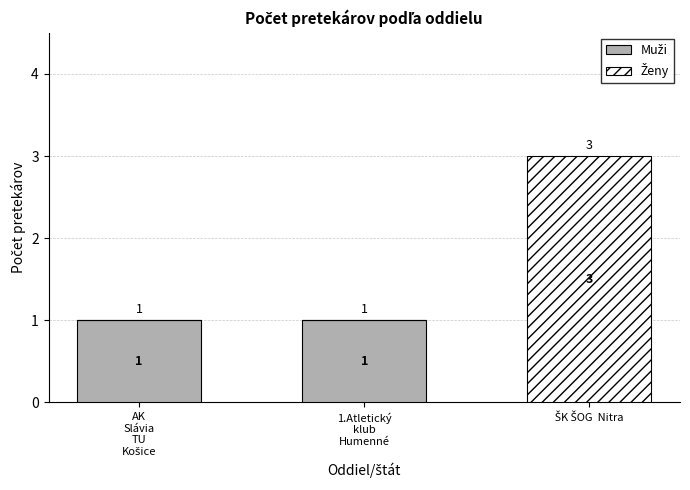

The Muži series shows 0 at 1.Atletický
klub
Humenné. True or false?

False